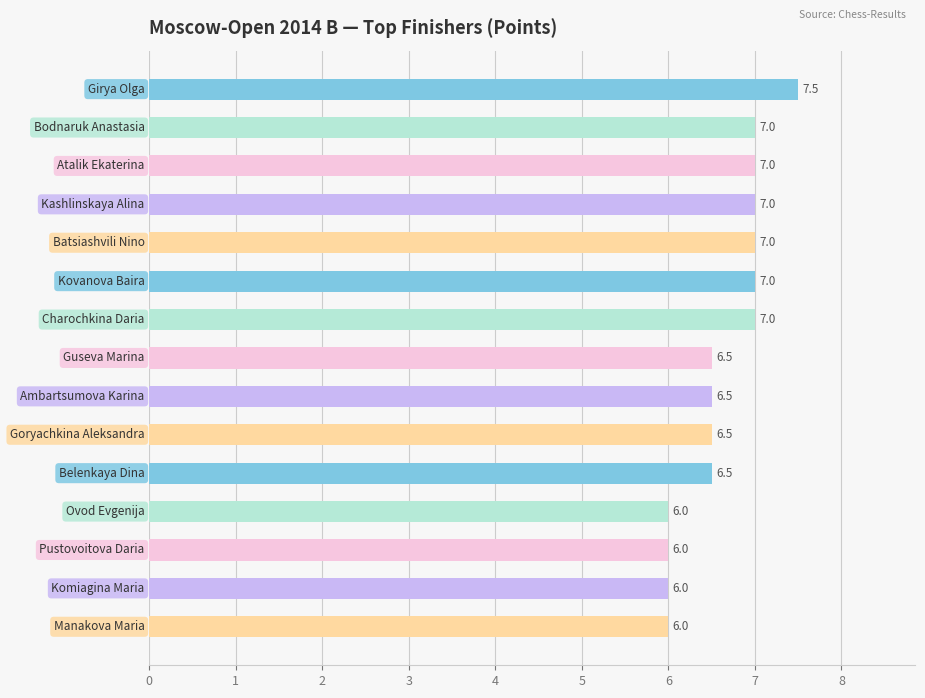

What is the difference between the second highest and minimum values?

1.0